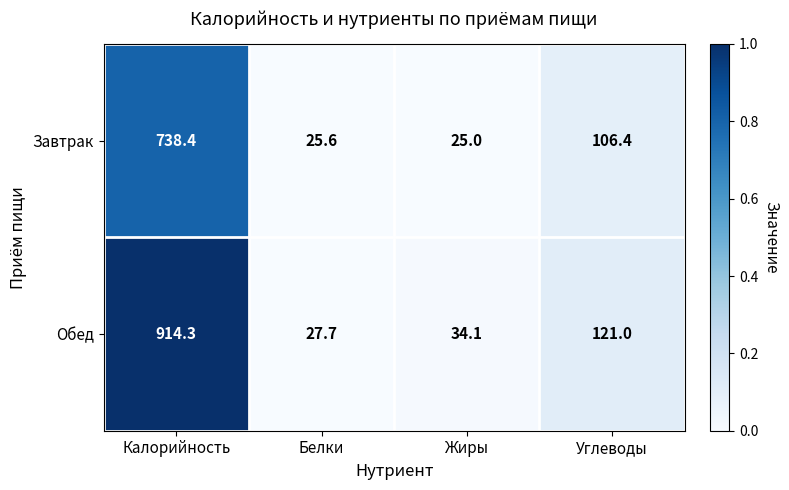

Reading left to right, what are all the values shown in this chart?

Завтрак: Калорийность=738.4	Белки=25.6	Жиры=25.0	Углеводы=106.4
Обед: Калорийность=914.3	Белки=27.7	Жиры=34.1	Углеводы=121.0